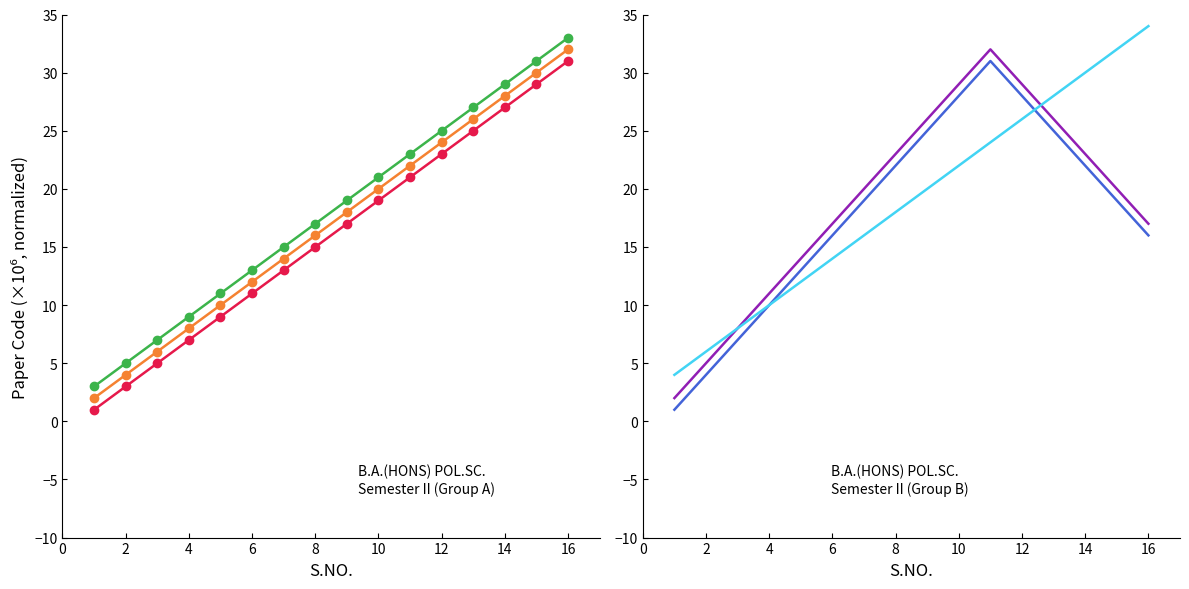

What is the sum of all 2322101201 values?

288